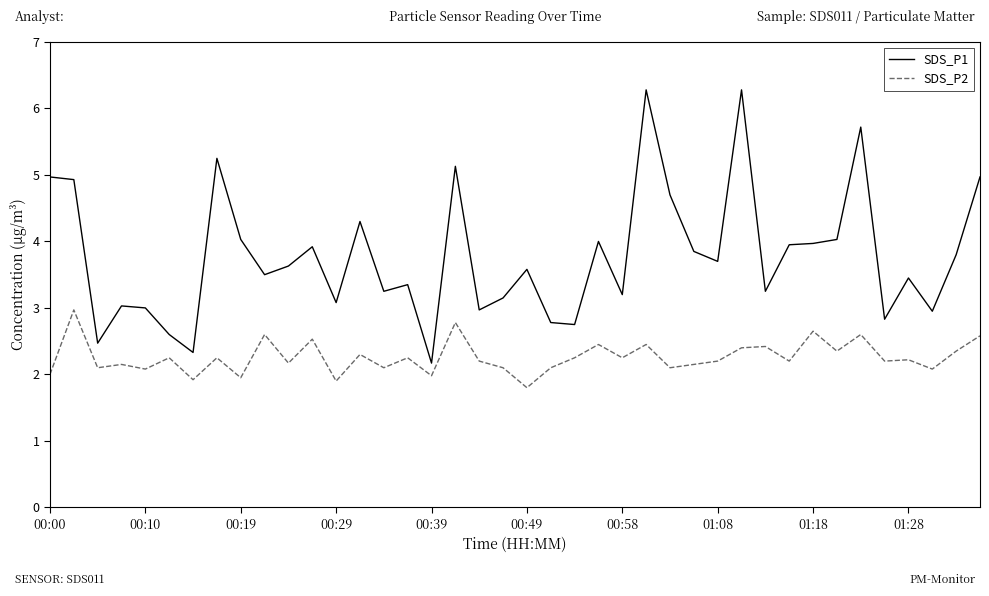

List the series in order of their overall mean, highest first.

SDS_P1, SDS_P2